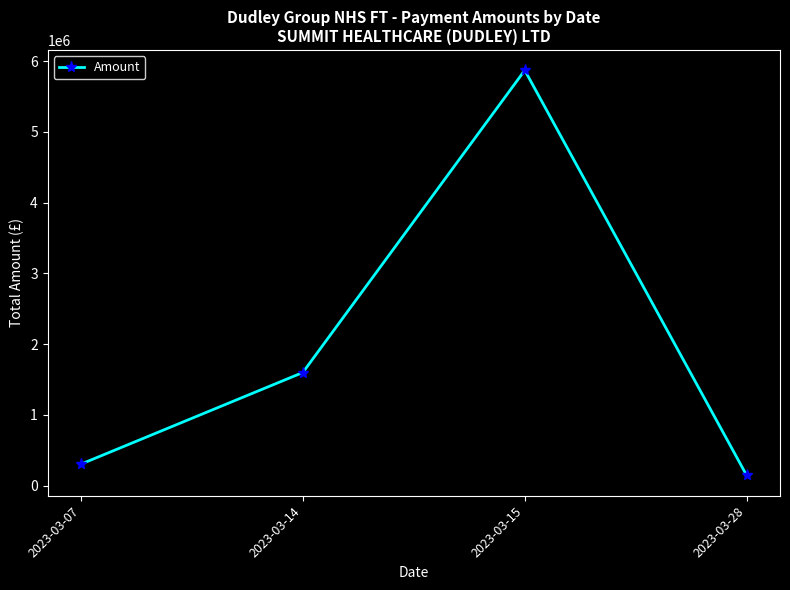

True or false: there are more than 2 points higher than both neighbors.

False